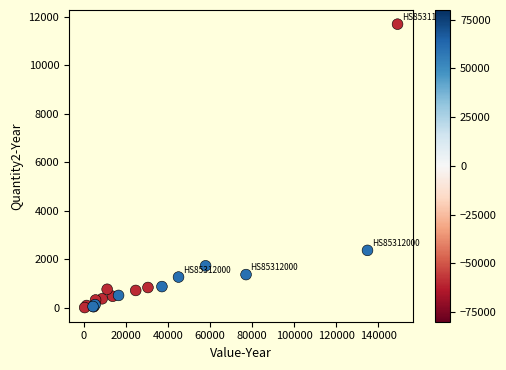

What Y value in the scatter plot is closest to 5853?

2371